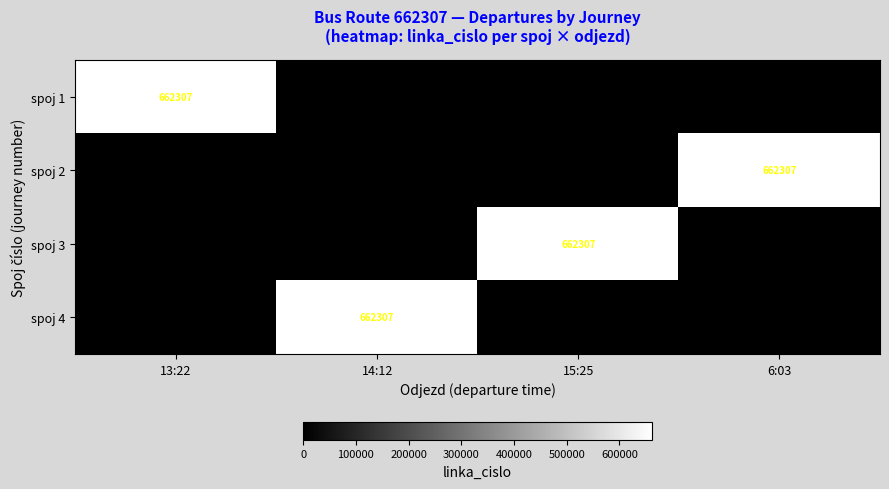

The value of spoj 2 at 6:03 is 367536. True or false?

False